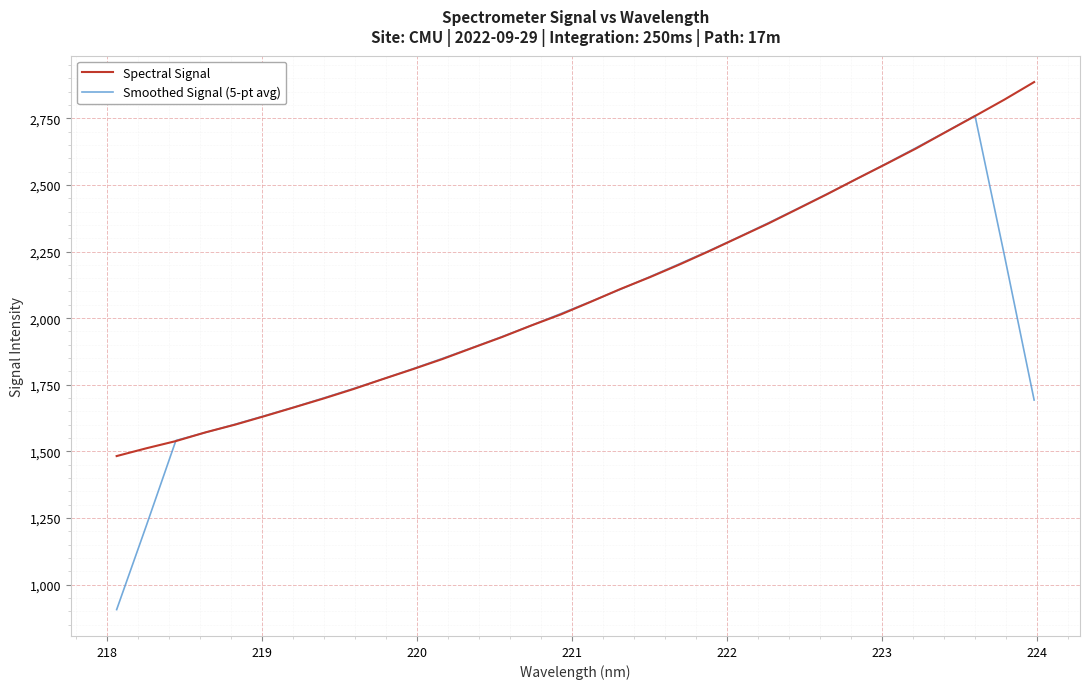

Which series has the widest spread of values?

Smoothed Signal (5-pt avg)